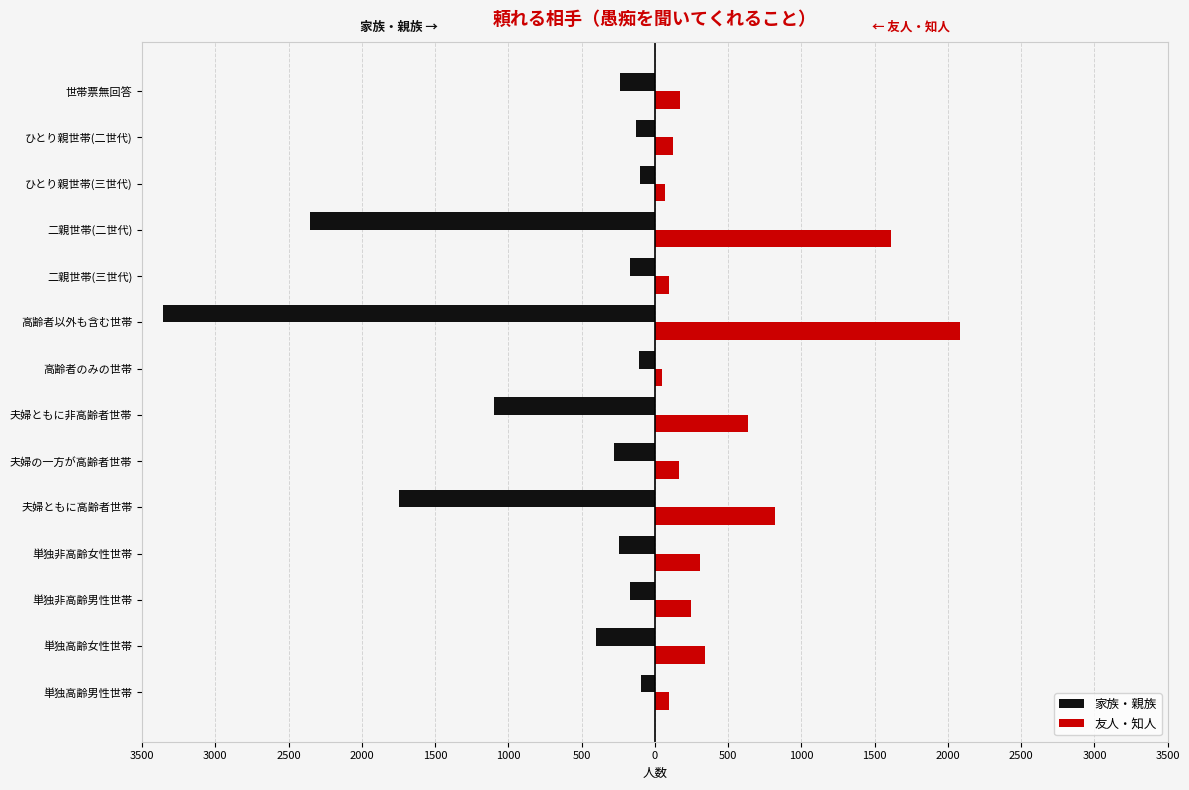

What are all the series names shown in the legend?

家族・親族, 友人・知人